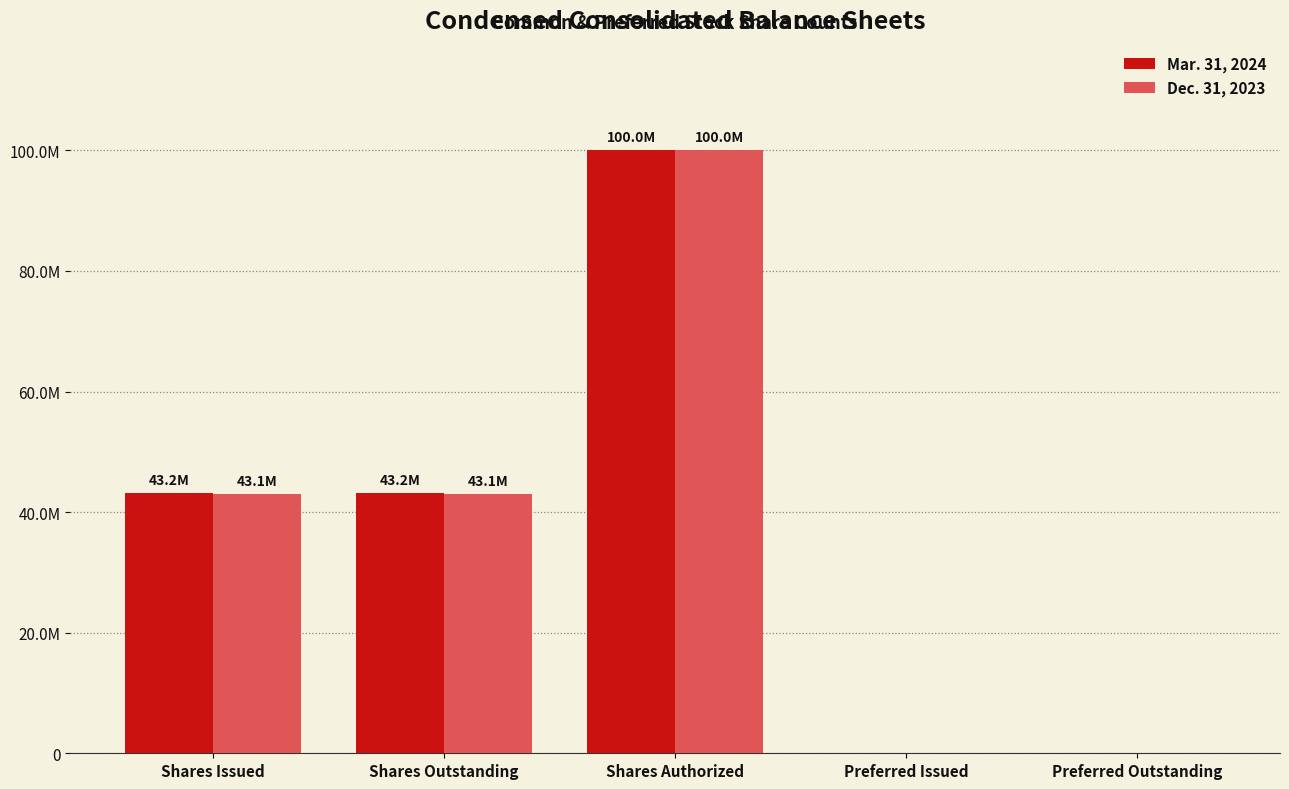

What are all the series names shown in the legend?

Mar. 31, 2024, Dec. 31, 2023